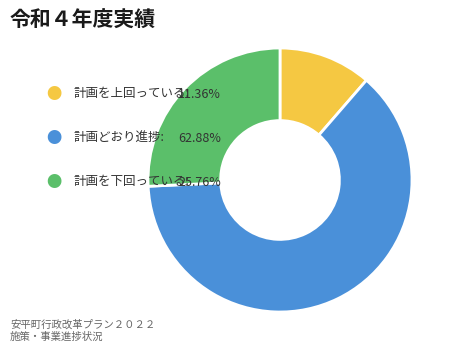

Does any single category account for the majority?

Yes